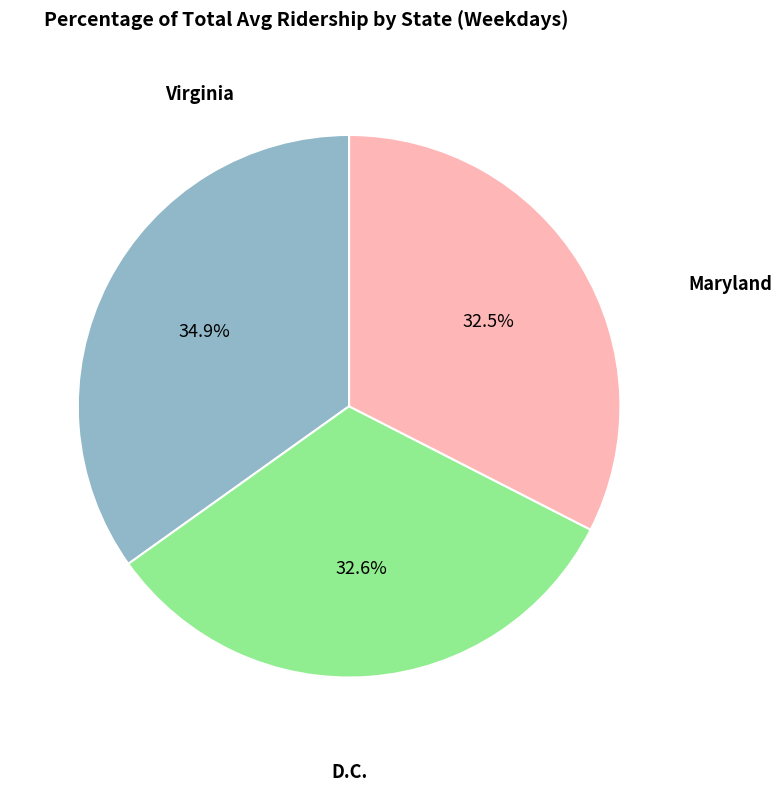

How many slices are in this pie chart?

3